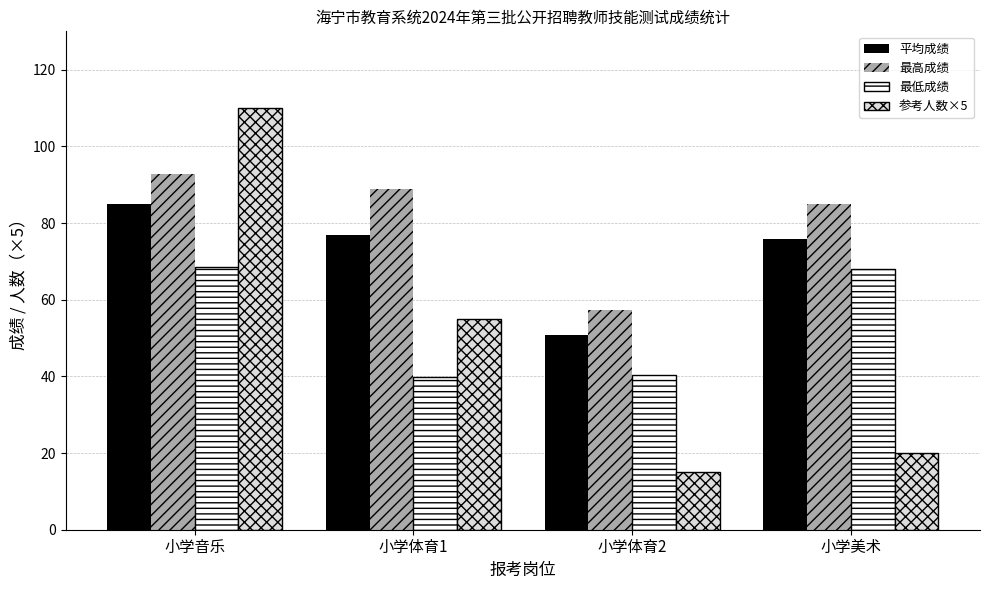

What is the spread (max minus min) of values at 小学音乐?

41.5